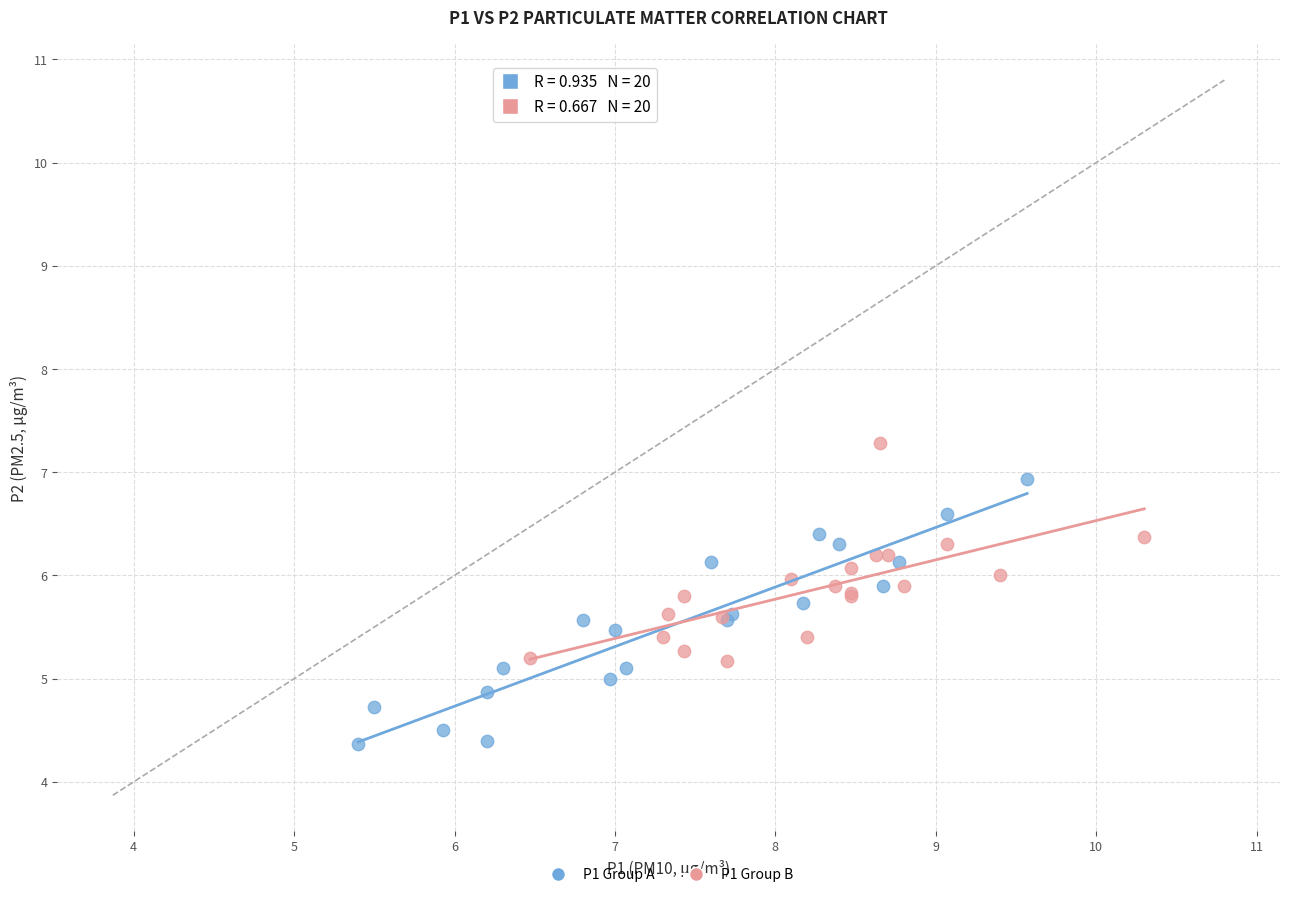

Which series reaches the minimum Y coordinate?

P1 Group A